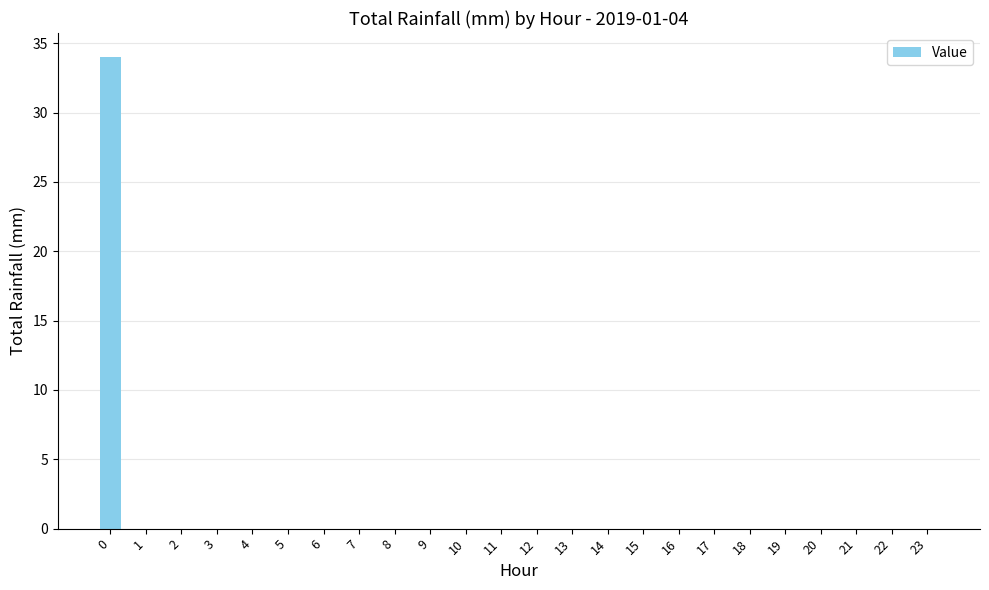

Is it true that the value at 0 is 21.0?

False